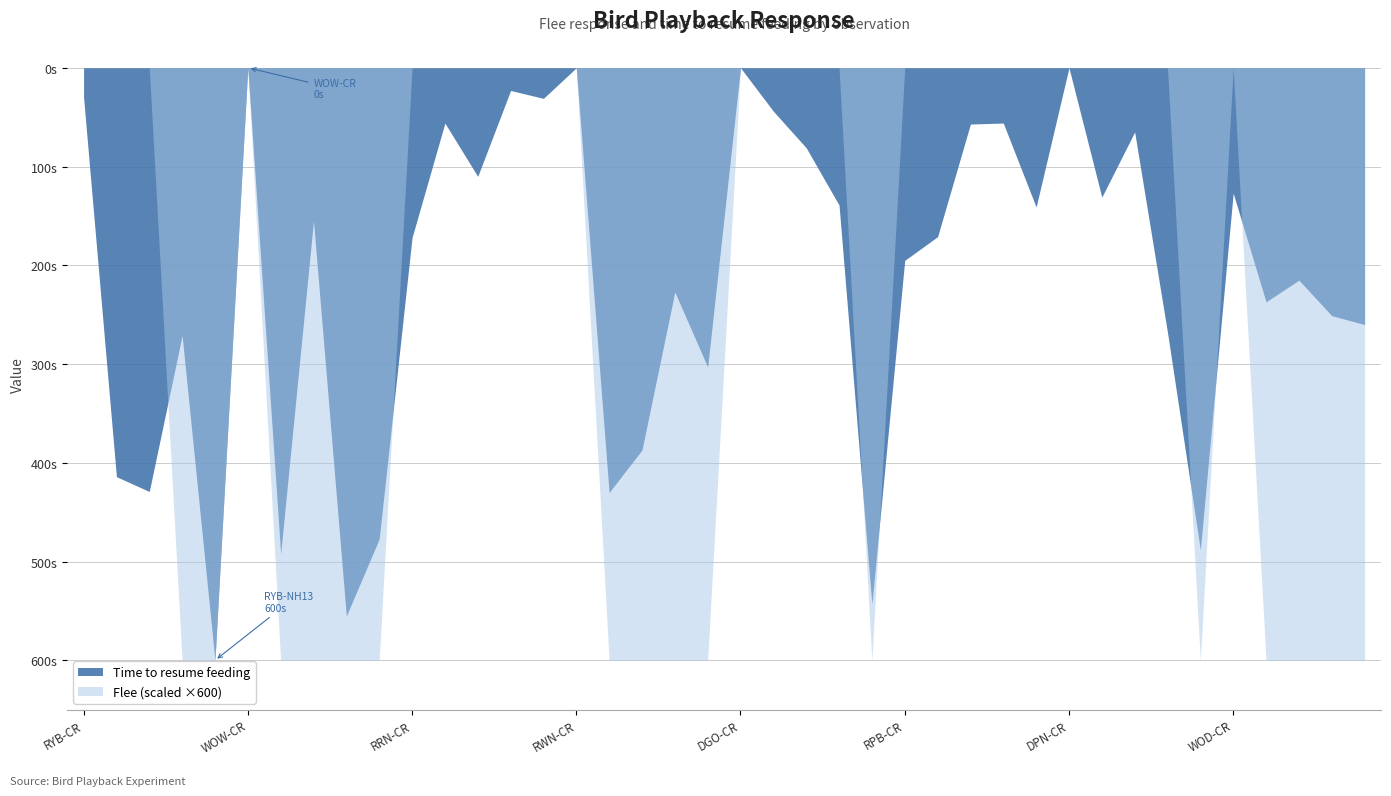

What is the sum of the Time to resume feeding values at RYB-NH08 and WOD-CR?

398